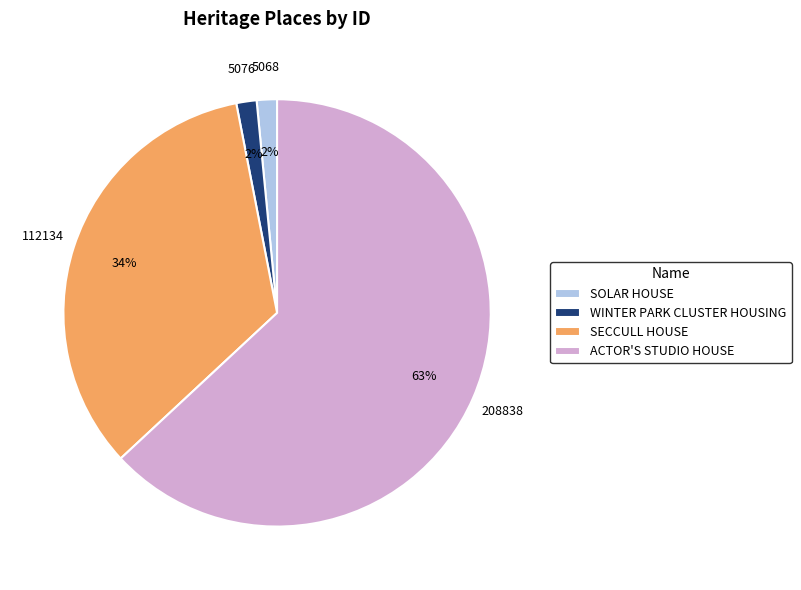

To the nearest percent, what is the difference between the ACTOR'S STUDIO HOUSE and SECCULL HOUSE slice percentages?

29%